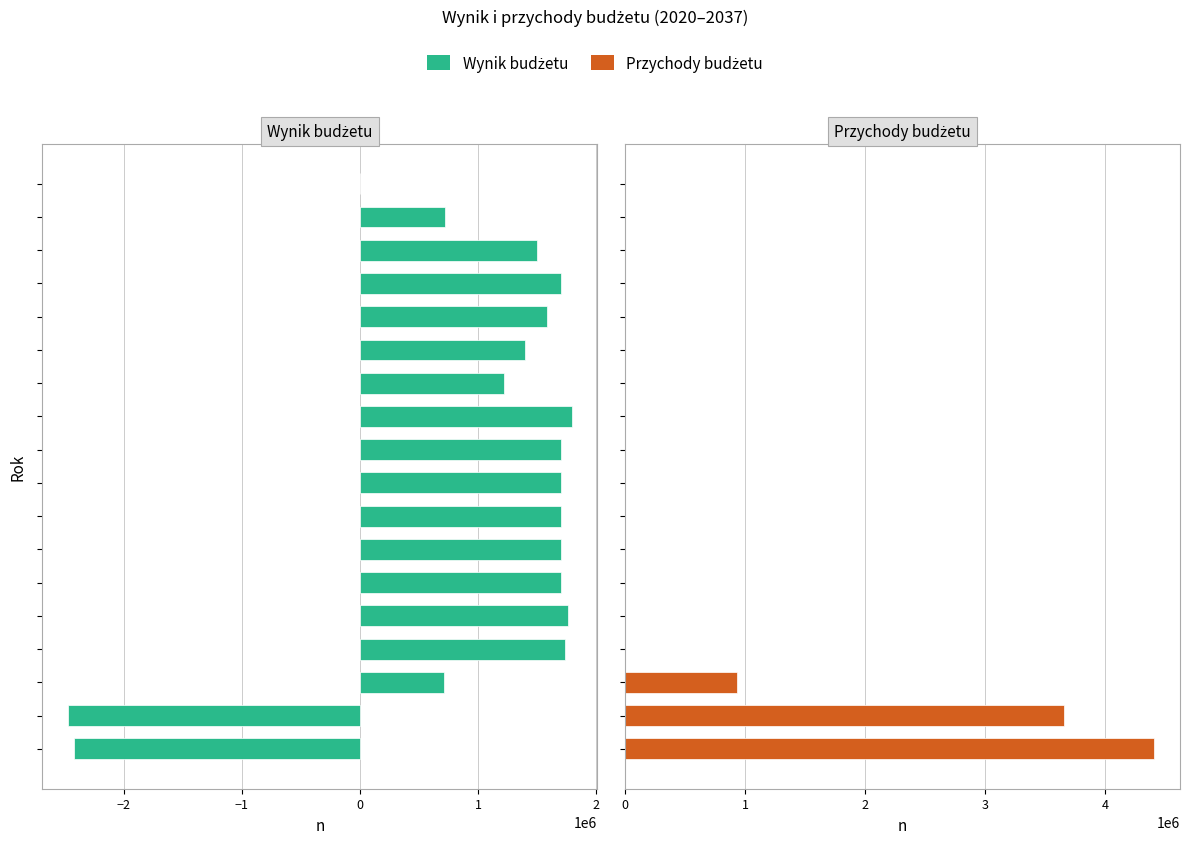

What is the lowest value of the Wynik budżetu series?

-2476940.0